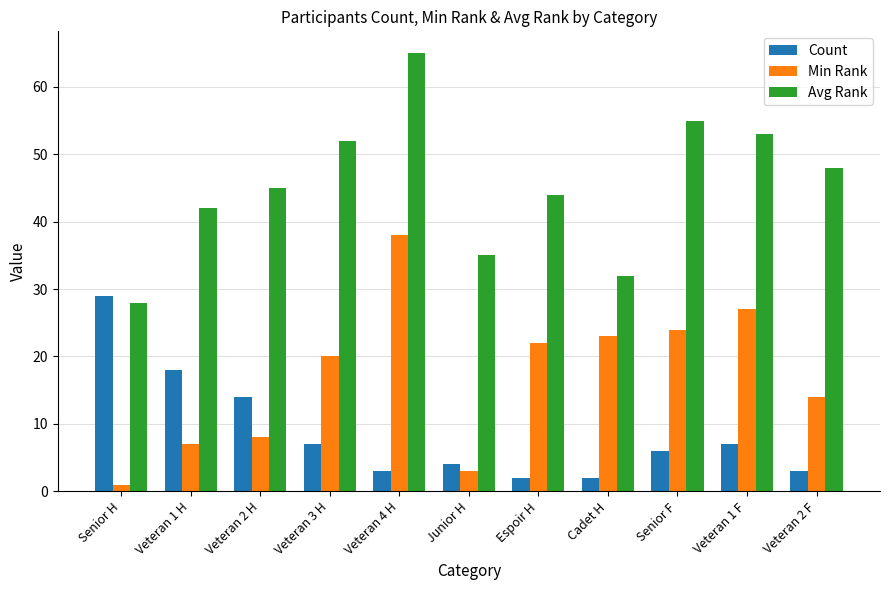

Which series changed the most between Veteran 2 H and Senior F?

Min Rank